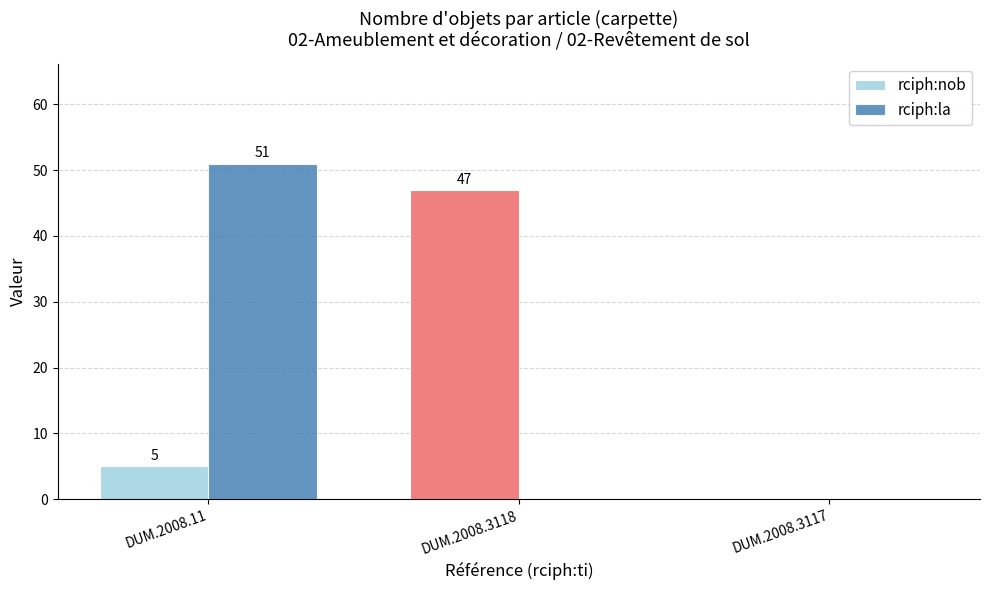

What are all the series names shown in the legend?

rciph:nob, rciph:la